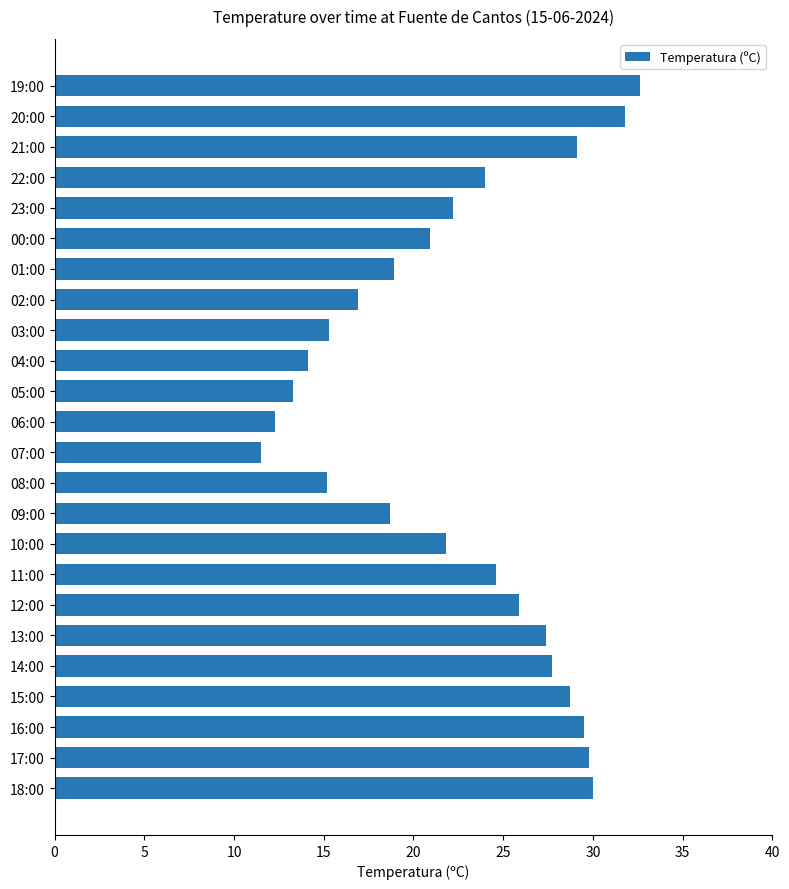

Approximately how many times larger is the value at 10:00 compared to 13:00?

0.8